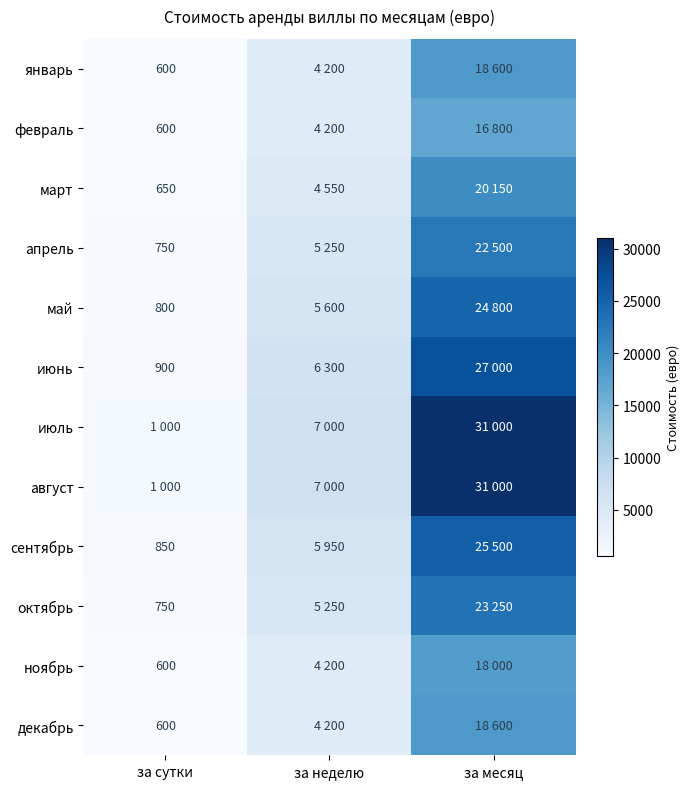

The value of февраль at за сутки is 600. True or false?

True